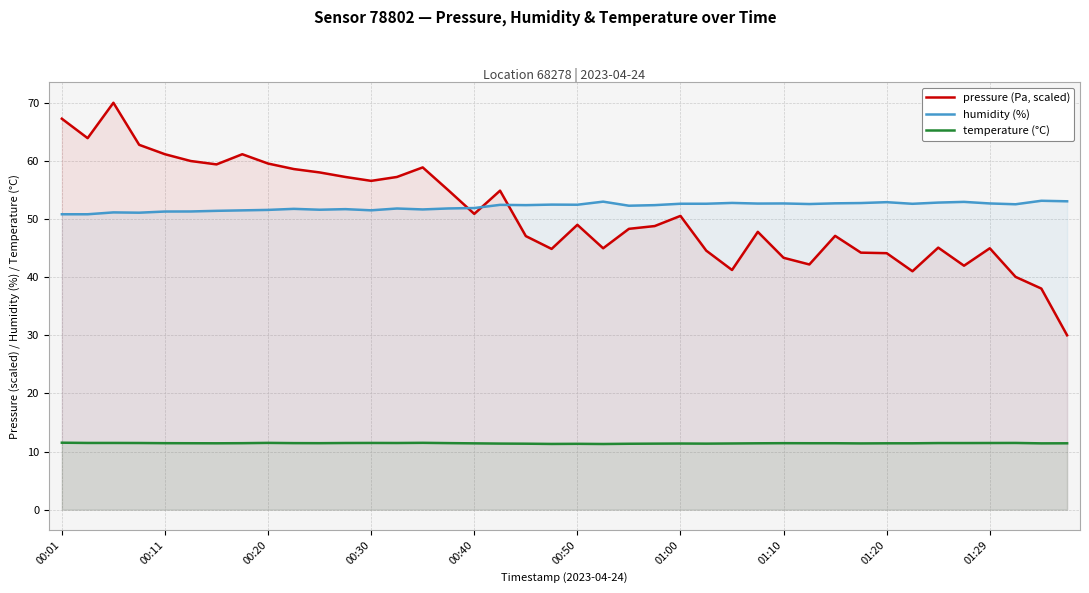

What is the difference between the highest and lowest values at 18?

41.0